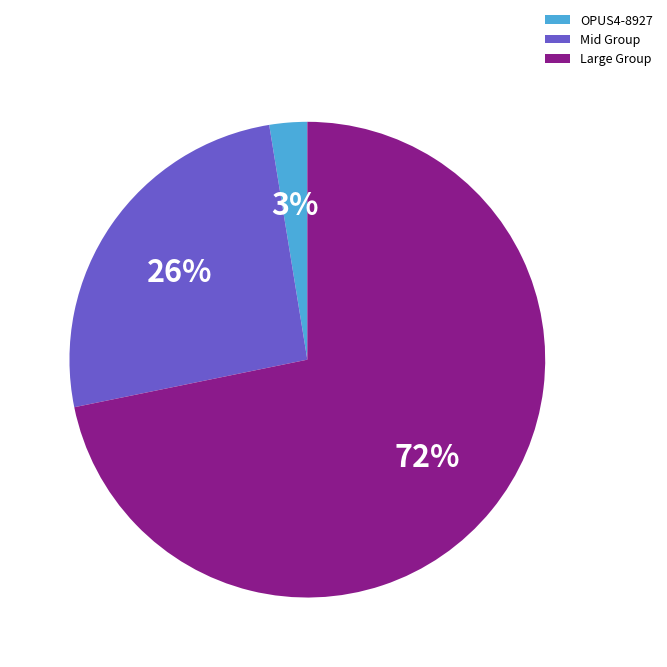

What percentage is the Mid Group slice, to the nearest percent?

26%